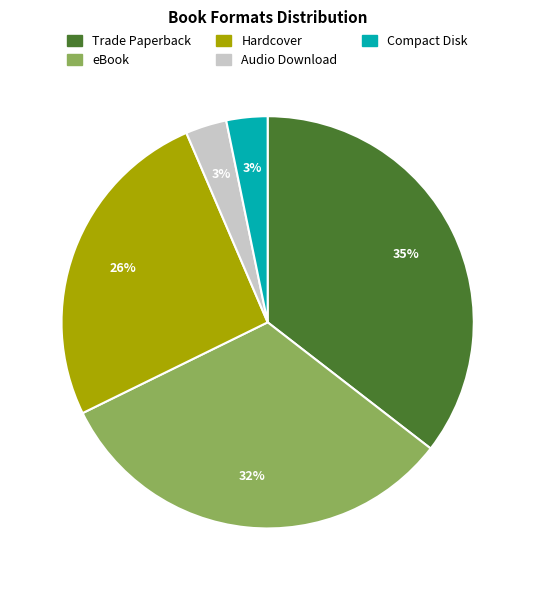

What percentage is the Hardcover slice, to the nearest percent?

26%